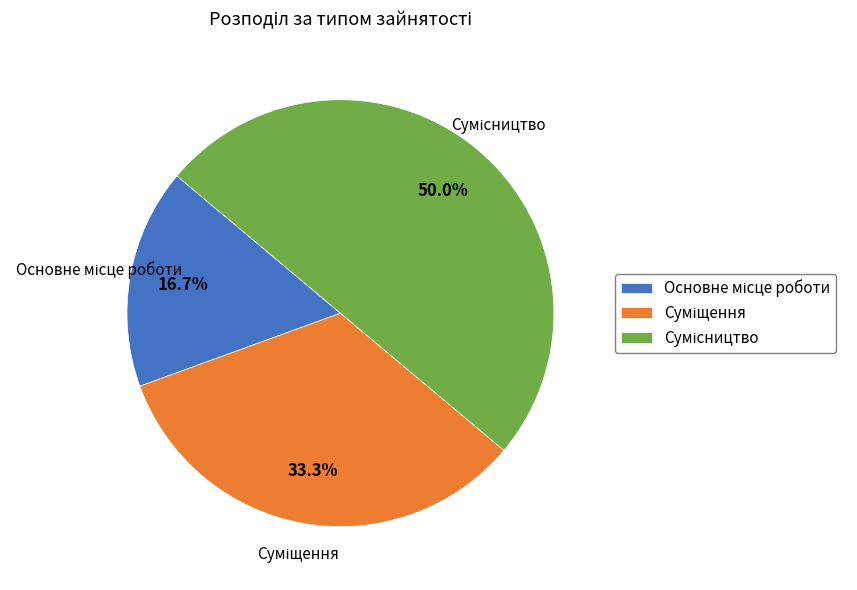

Is there any slice that represents more than half of the pie?

No